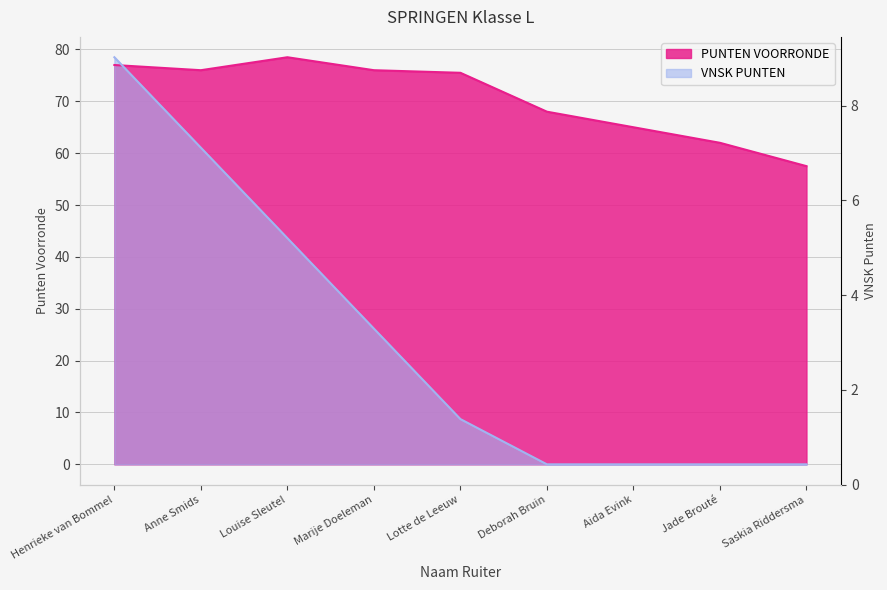

How many data points does each series have?

9